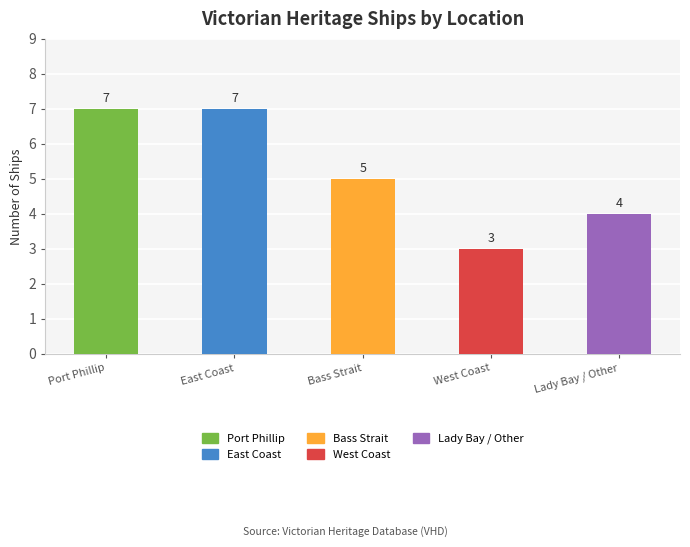

What is the average value?

5